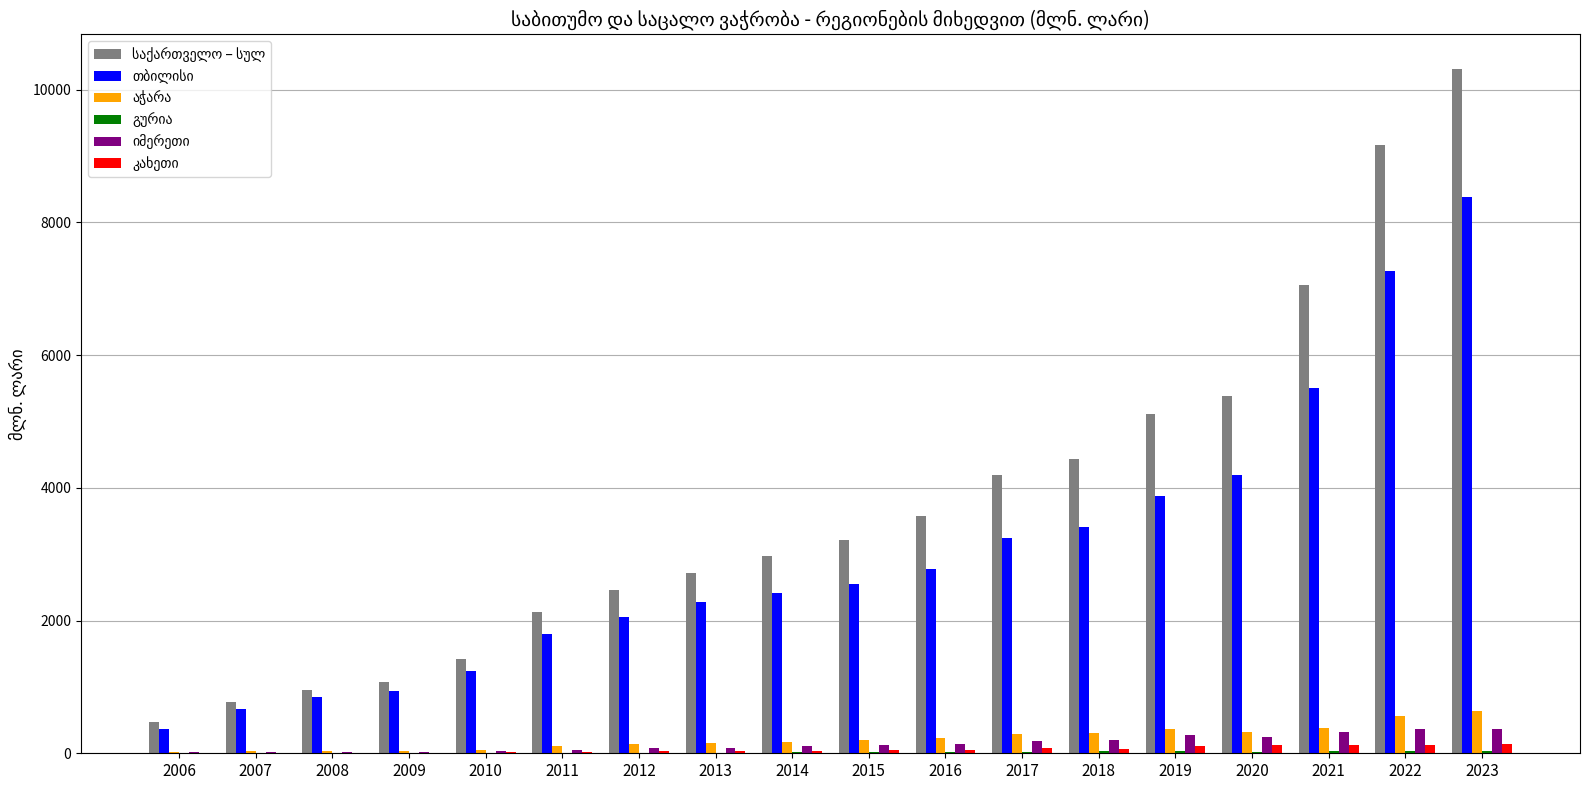

What is the maximum value shown in the chart?

10315.4